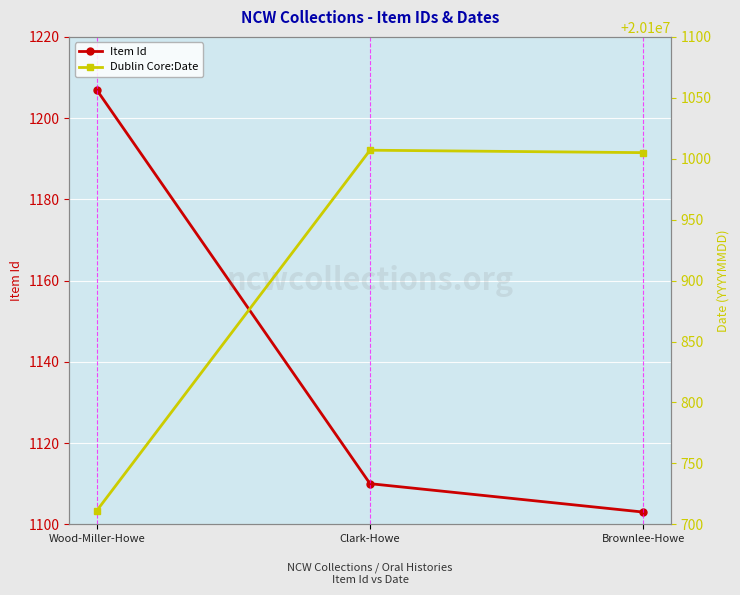

What is the difference between the highest and lowest values at Brownlee-Howe?

20099902